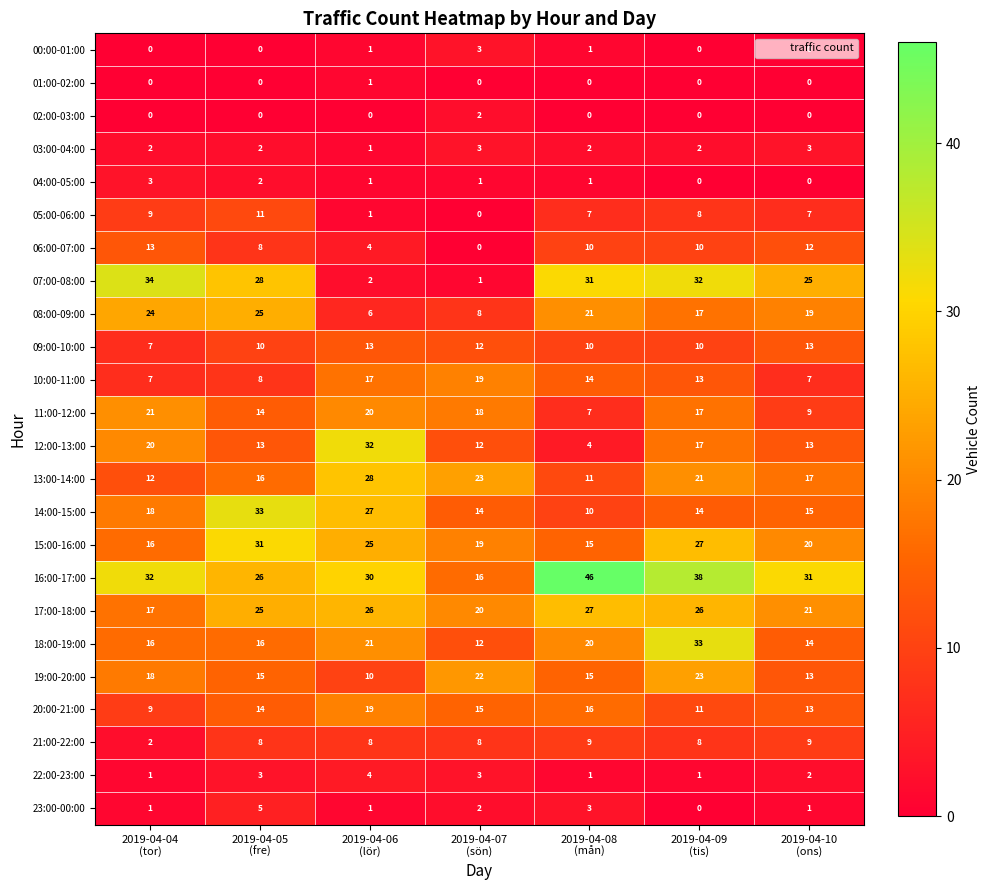

At which category is the sum across all series the highest?

2019-04-09
(tis)